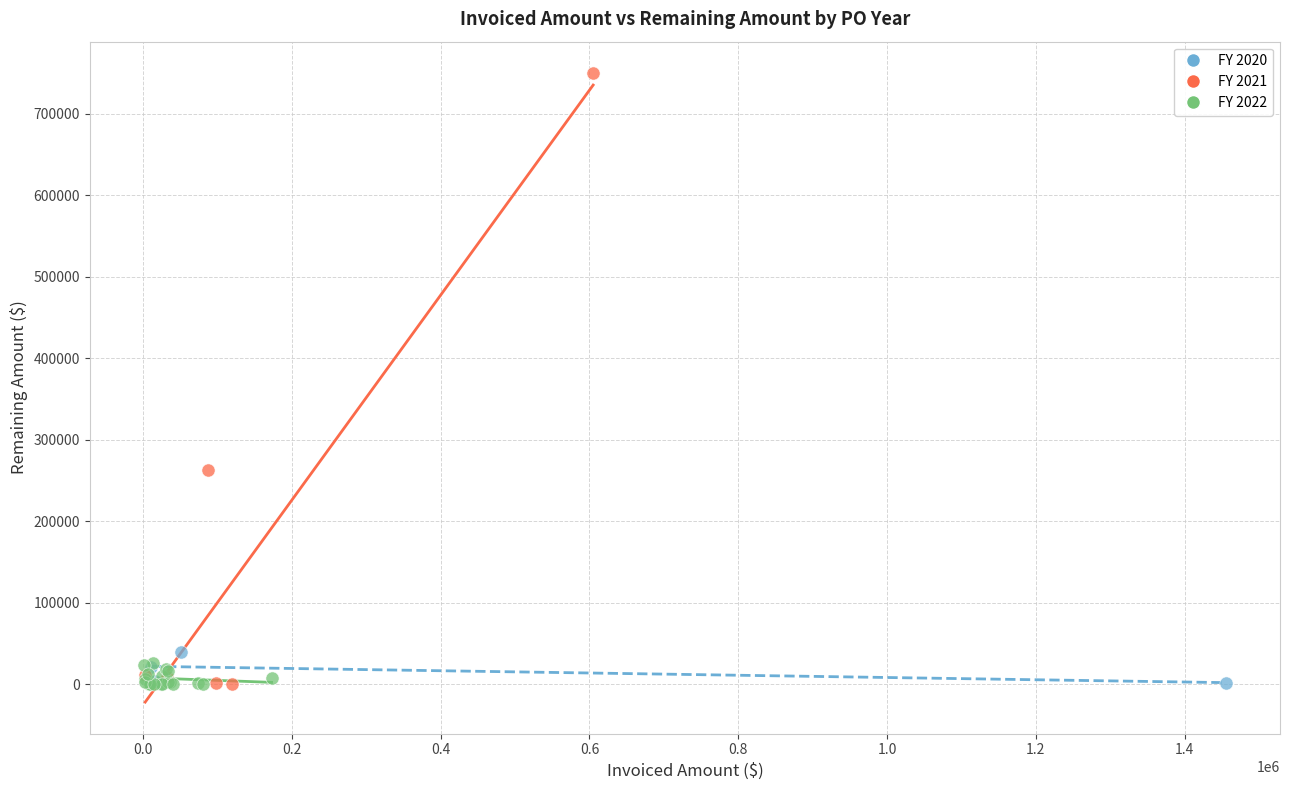

What are all the series names shown in the legend?

FY 2020, FY 2021, FY 2022